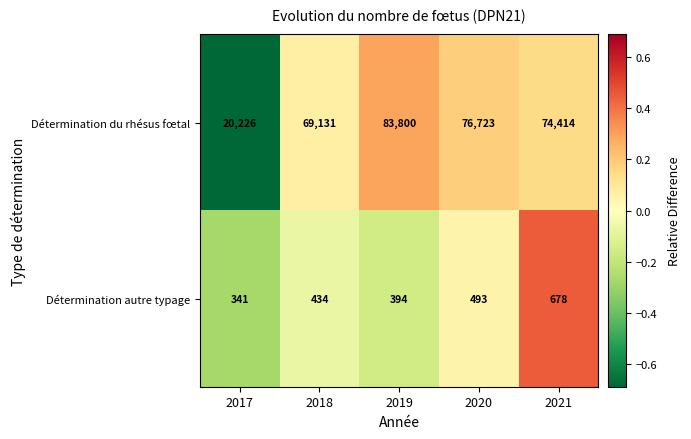

Where is Détermination du rhésus fœtal nearest to the value 52013?

2018